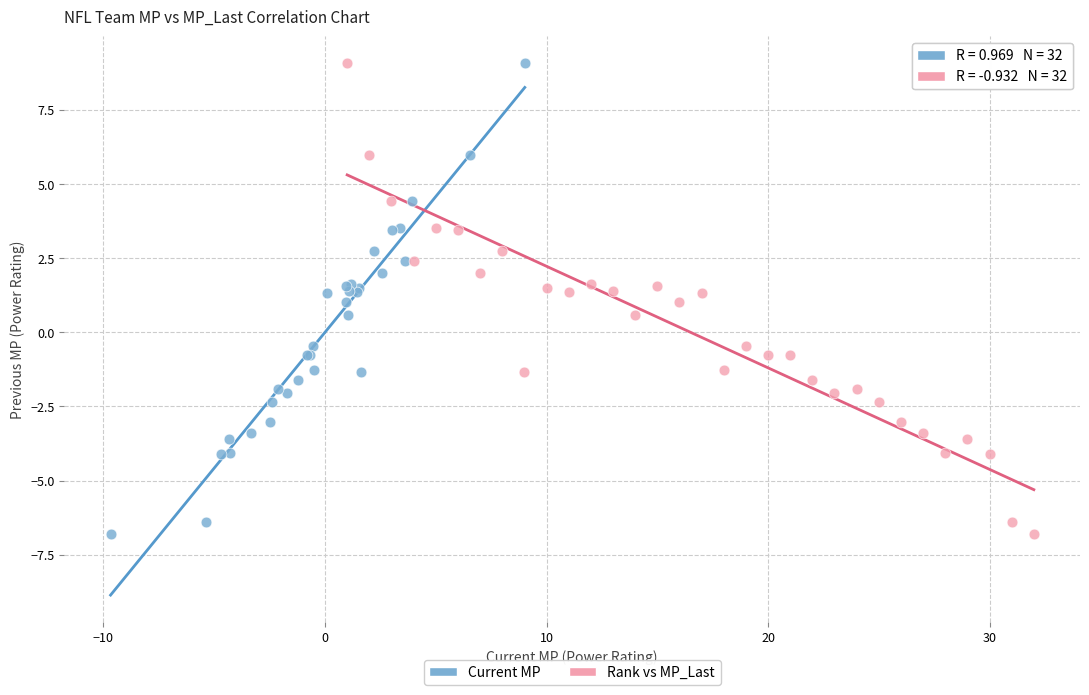

What are all the series names shown in the legend?

Current MP, Rank vs MP_Last